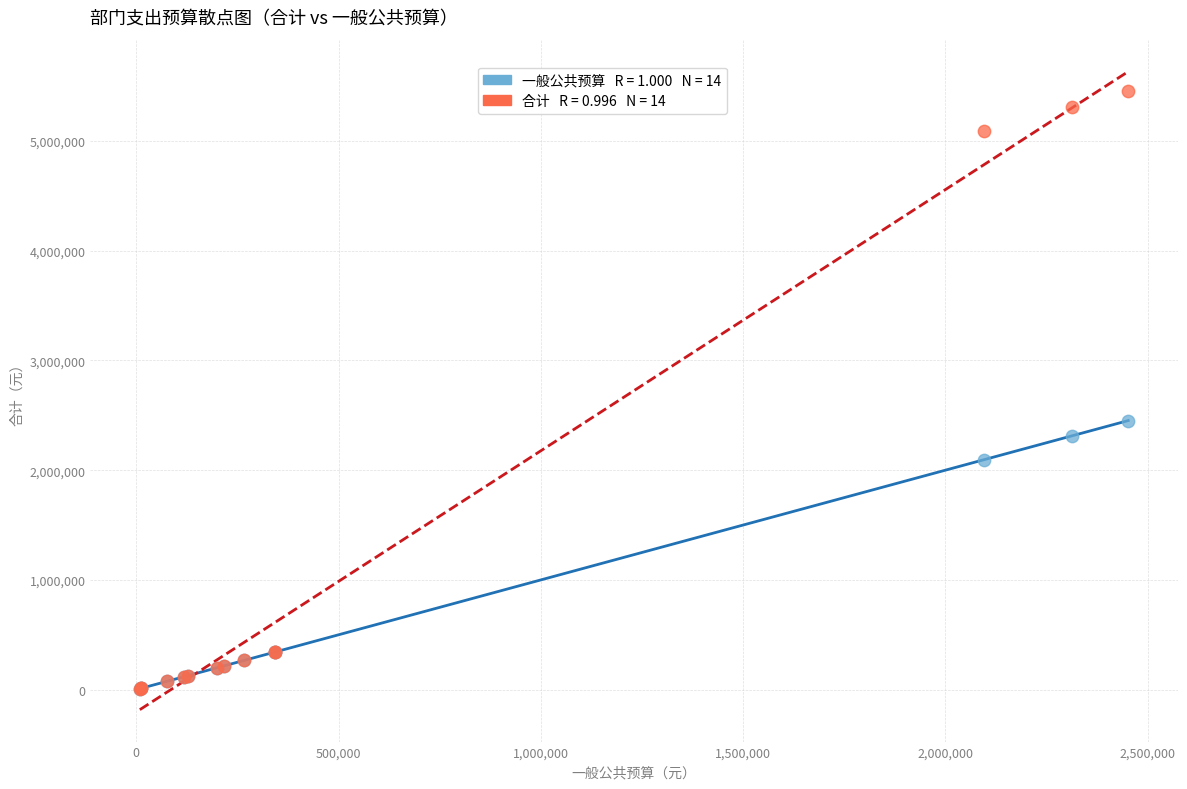

Across all series, what Y value is closest to 2730399?

2451922.6